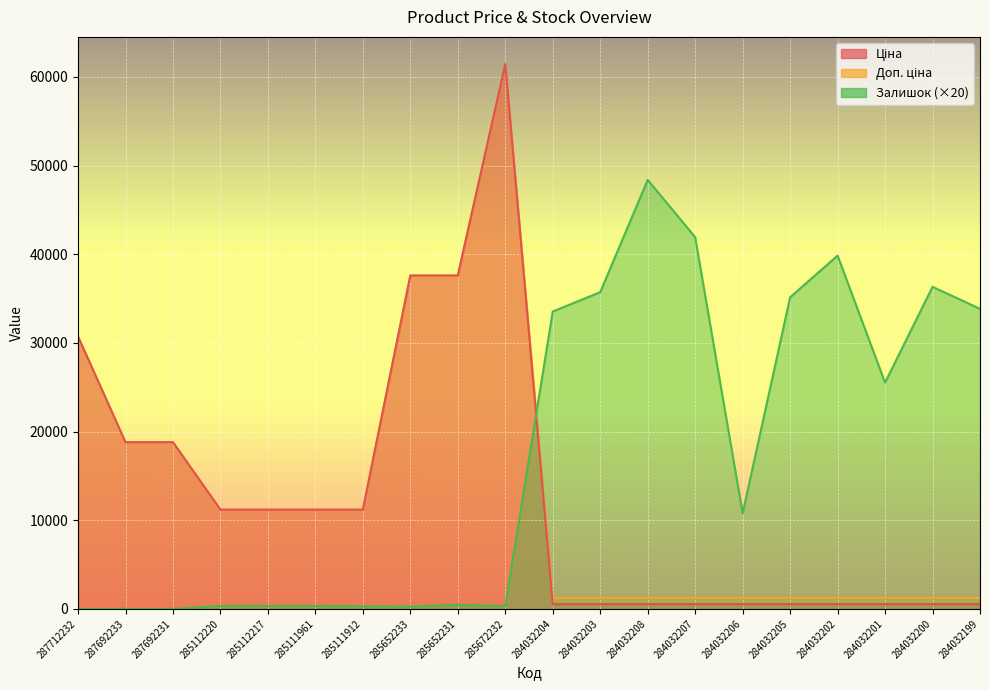

Reading left to right, list all the values displayed in this chart.

Ціна: 287712232=30717.1	287692233=18796.8	287692231=18796.8	285112220=11188.2	285112217=11188.2	285111961=11188.2	285111912=11188.2	285652233=37593.6	285652231=37593.6	285672232=61434.3	284032204=539.0	284032203=539.0	284032208=539.0	284032207=539.0	284032206=539.0	284032205=539.0	284032202=539.0	284032201=539.0	284032200=539.0	284032199=539.0
Доп. ціна: 287712232=30717.1	287692233=18796.8	287692231=18796.8	285112220=11188.2	285112217=11188.2	285111961=11188.2	285111912=11188.2	285652233=37593.6	285652231=37593.6	285672232=61434.3	284032204=1235.4	284032203=1235.4	284032208=1235.4	284032207=1235.4	284032206=1235.4	284032205=1235.4	284032202=1235.4	284032201=1235.4	284032200=1235.4	284032199=1235.4
Залишок: 287712232=0.0	287692233=0.0	287692231=0.0	285112220=340.0	285112217=340.0	285111961=340.0	285111912=300.0	285652233=260.0	285652231=460.0	285672232=320.0	284032204=33540.0	284032203=35720.0	284032208=48380.0	284032207=41920.0	284032206=10780.0	284032205=35140.0	284032202=39840.0	284032201=25520.0	284032200=36320.0	284032199=33840.0